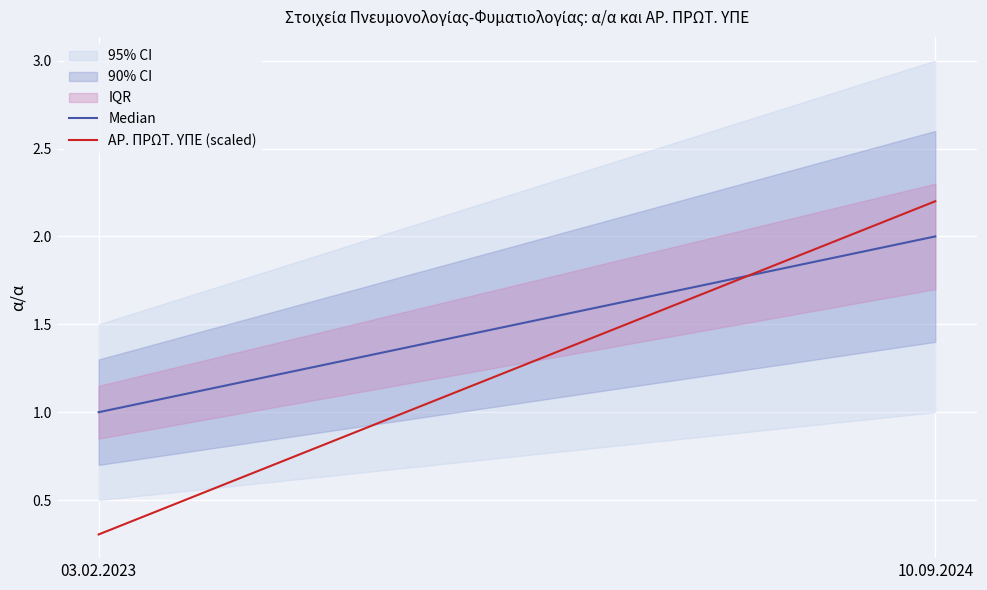

What is the average value of the Median series?

1.5